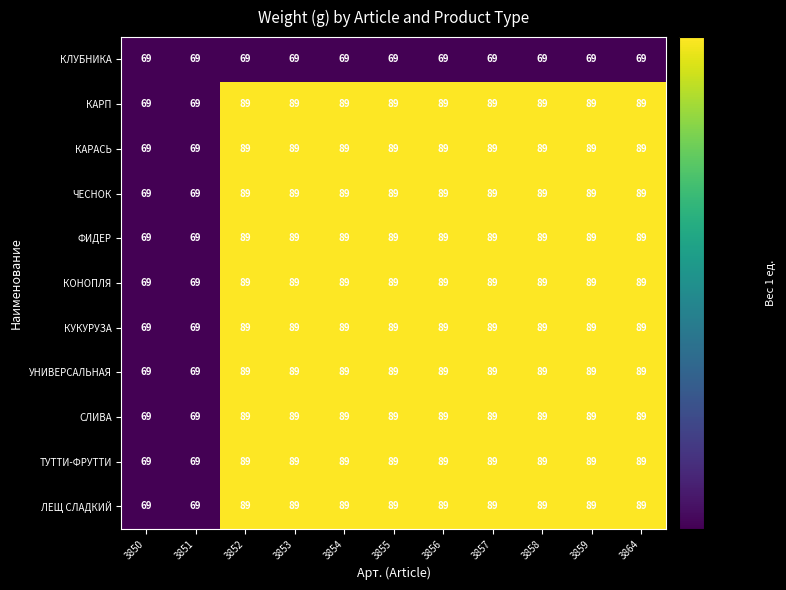

True or false: КАРАСЬ has a value of 69 at 3851.

True